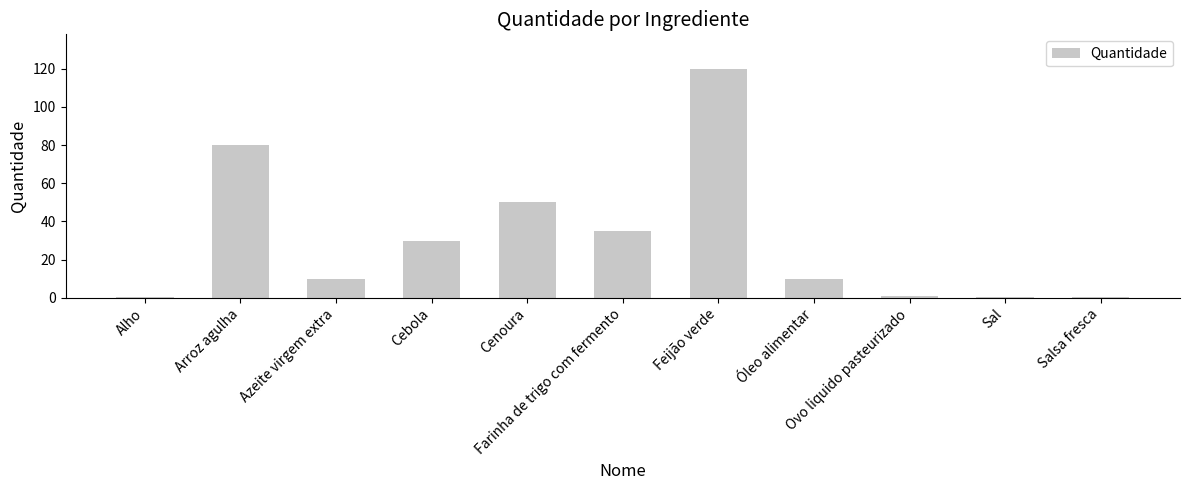

Read the value at Alho.

0.5